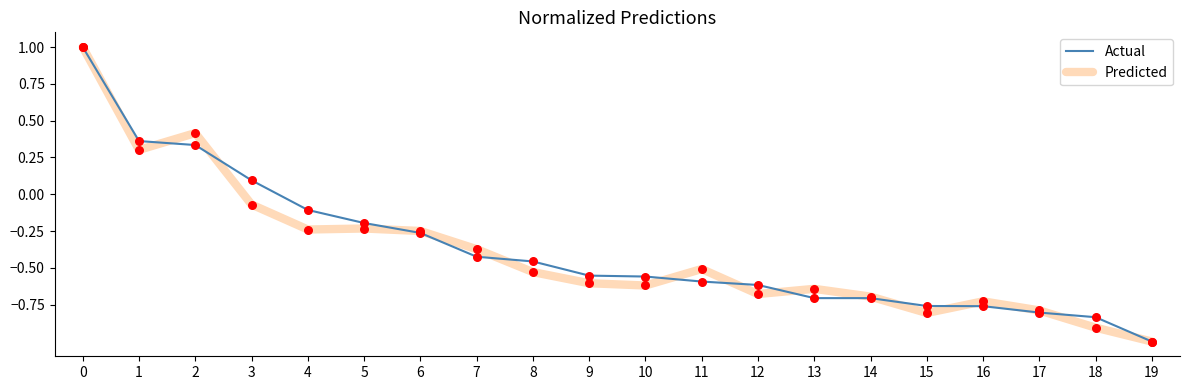

Which series has the largest total across all categories?

Actual